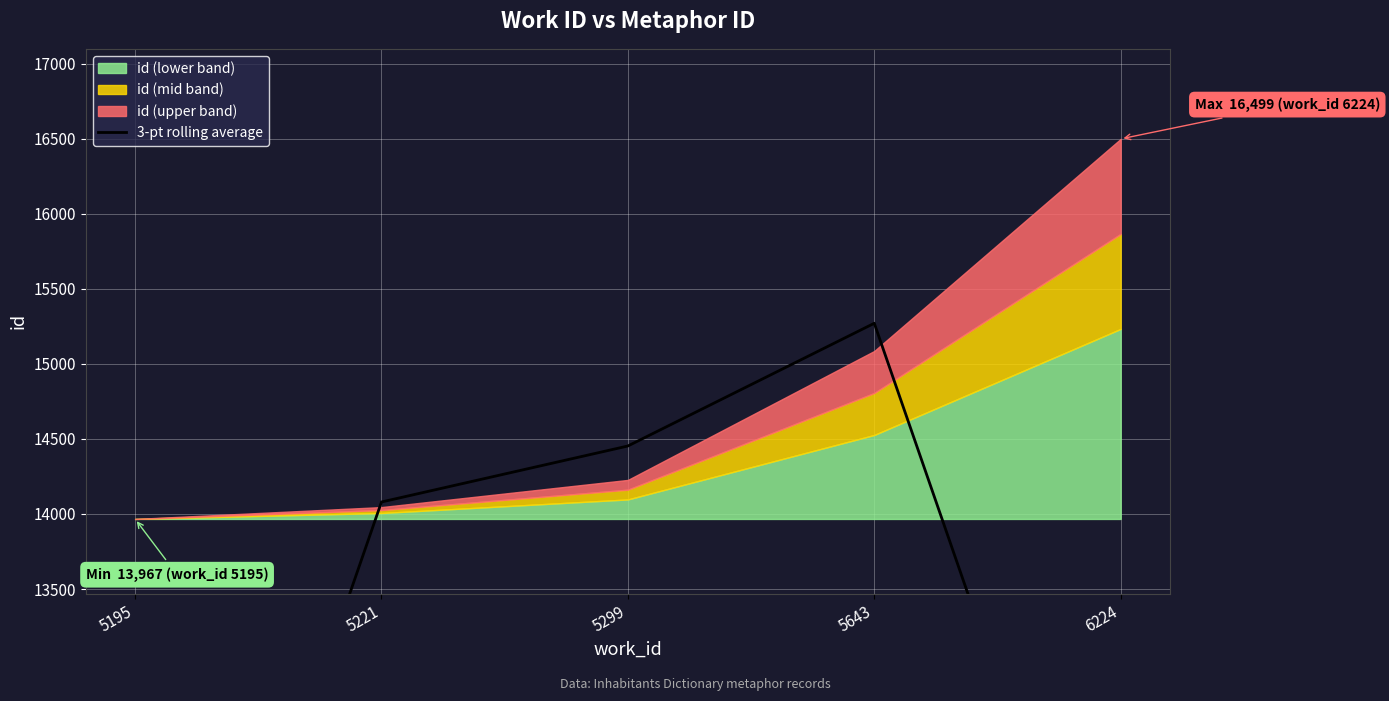

Reading left to right, transcribe all the data shown in this chart.

5195=9337.7	5221=14080.0	5299=14453.0	5643=15270.7	6224=10528.3